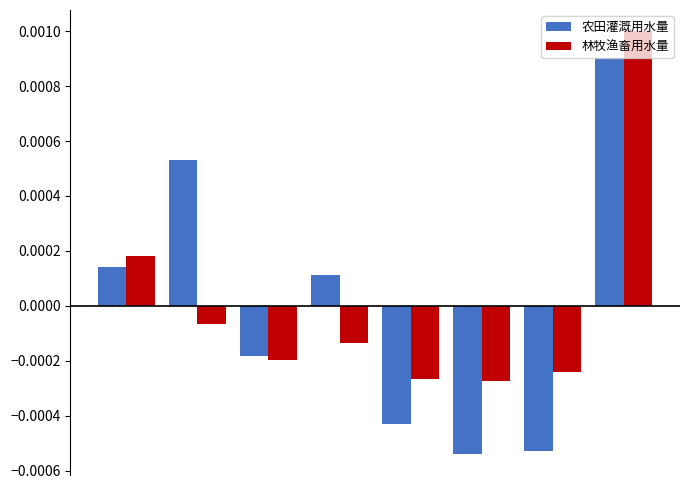

At how many categories does at least one series exceed 0?

4